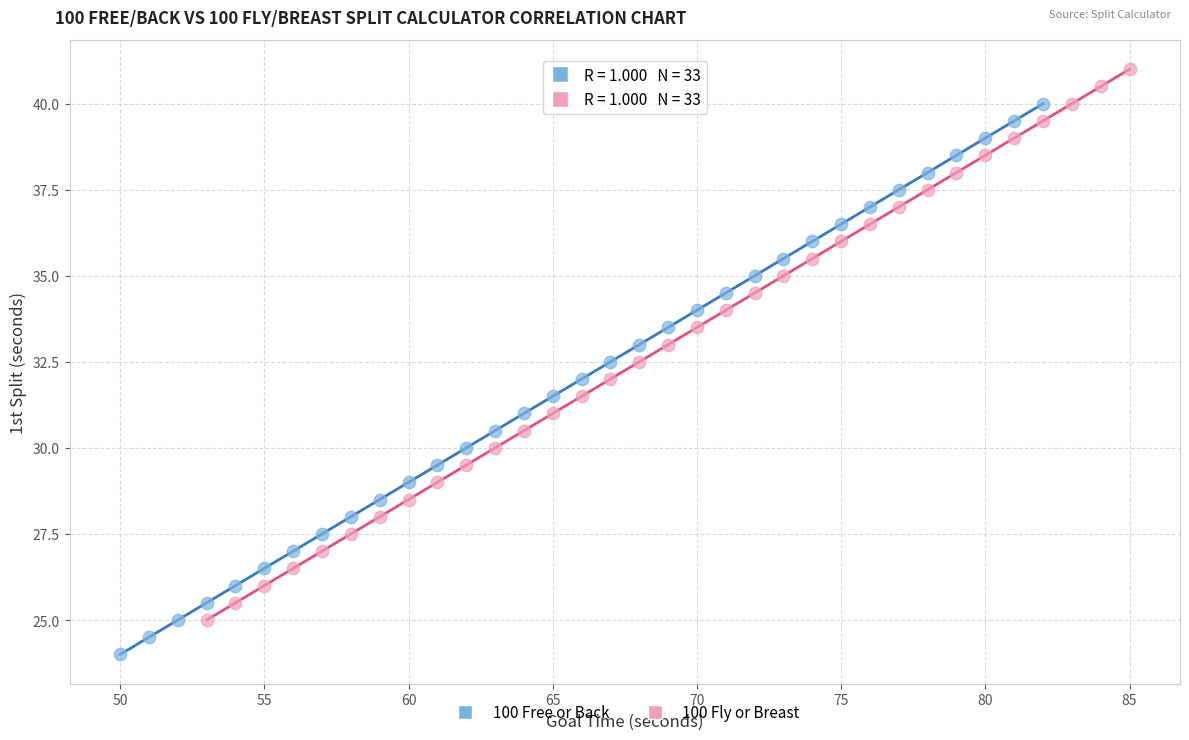

What are all the series names shown in the legend?

100 Free or Back, 100 Fly or Breast